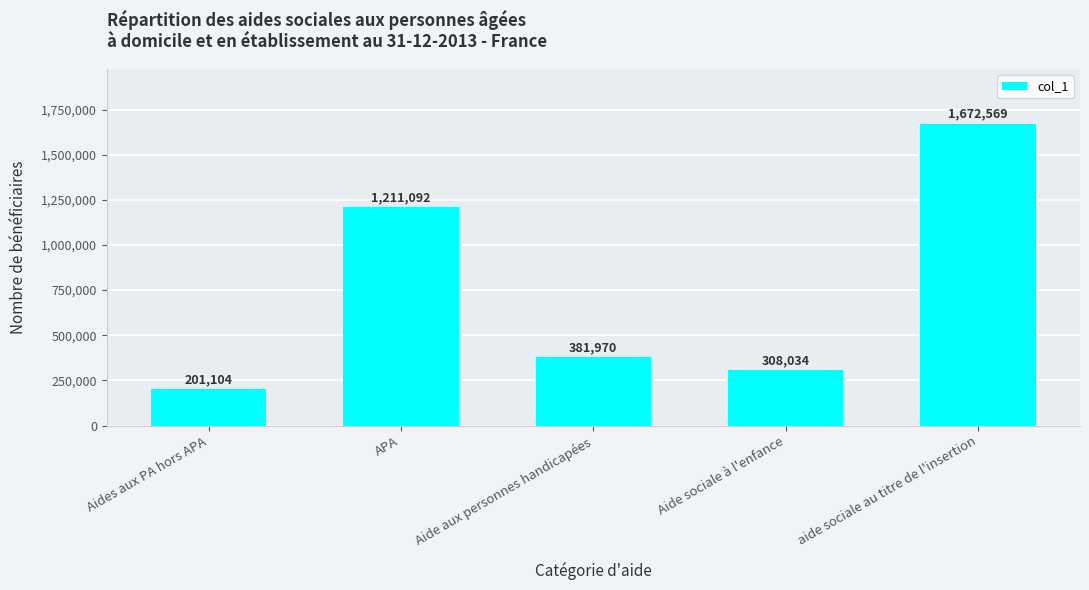

Which label corresponds to the smallest value in the chart?

Aides aux PA hors APA